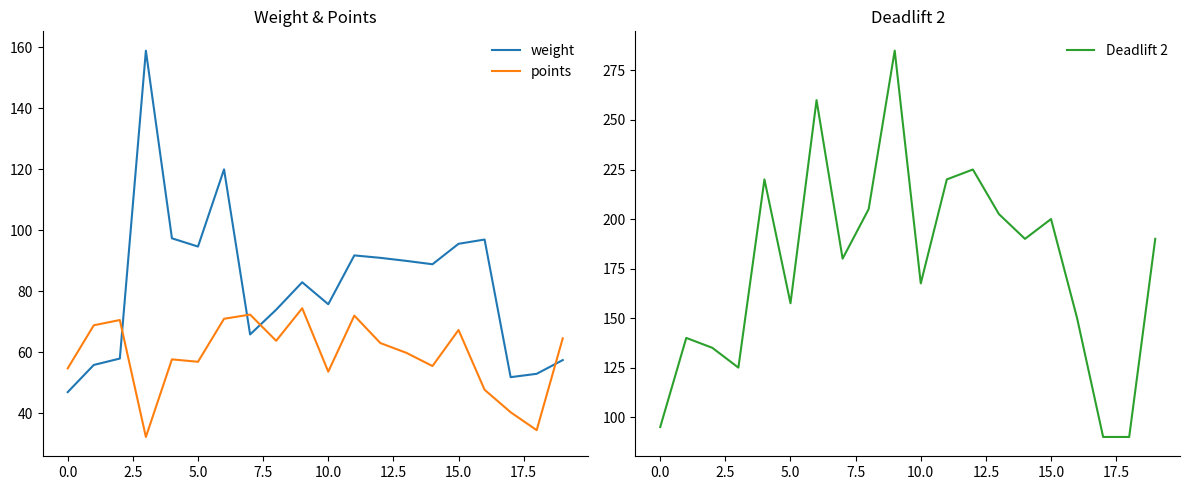

True or false: Deadlift 2 has more than 2 points higher than both neighbors.

True